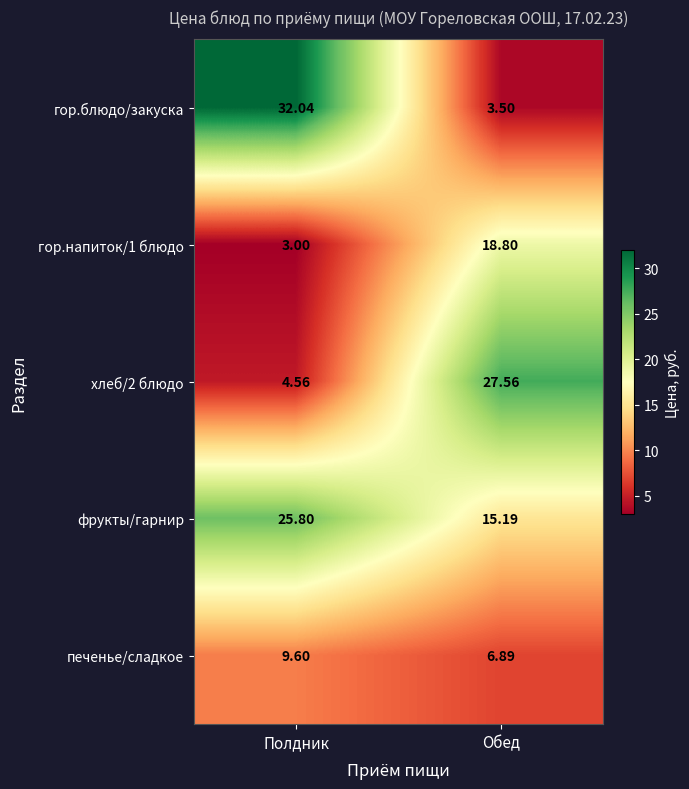

What is the difference between the highest and lowest values at Обед?

24.1